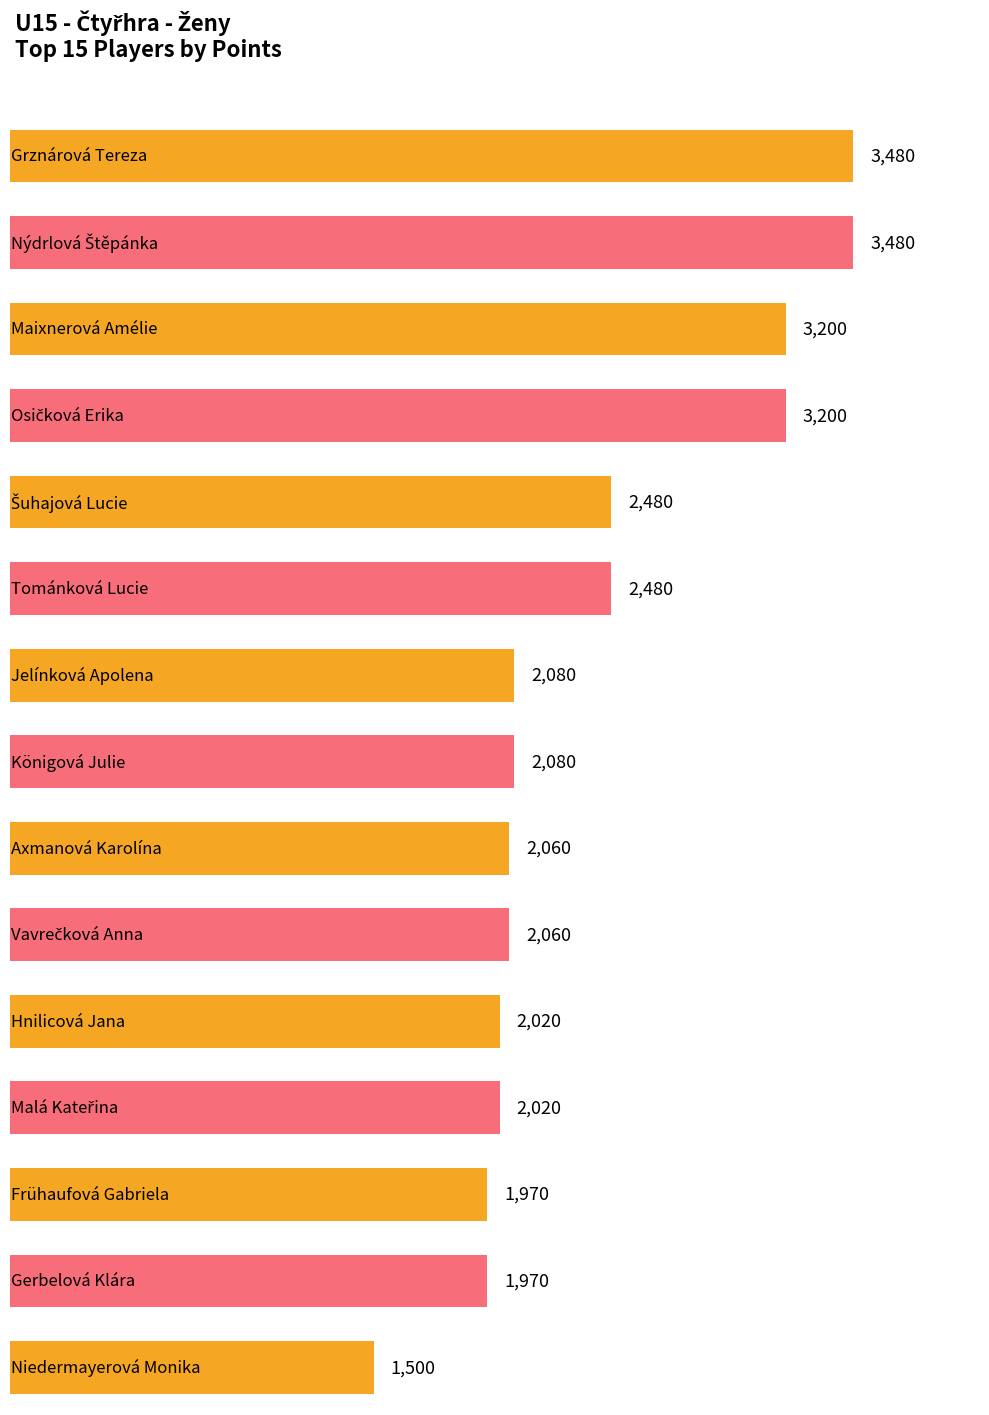

Rank the categories by value from highest to lowest.

Grznárová Tereza, Nýdrlová Štěpánka, Maixnerová Amélie, Osičková Erika, Šuhajová Lucie, Tománková Lucie, Jelínková Apolena, Königová Julie, Axmanová Karolína, Vavrečková Anna, Hnilicová Jana, Malá Kateřina, Frühaufová Gabriela, Gerbelová Klára, Niedermayerová Monika